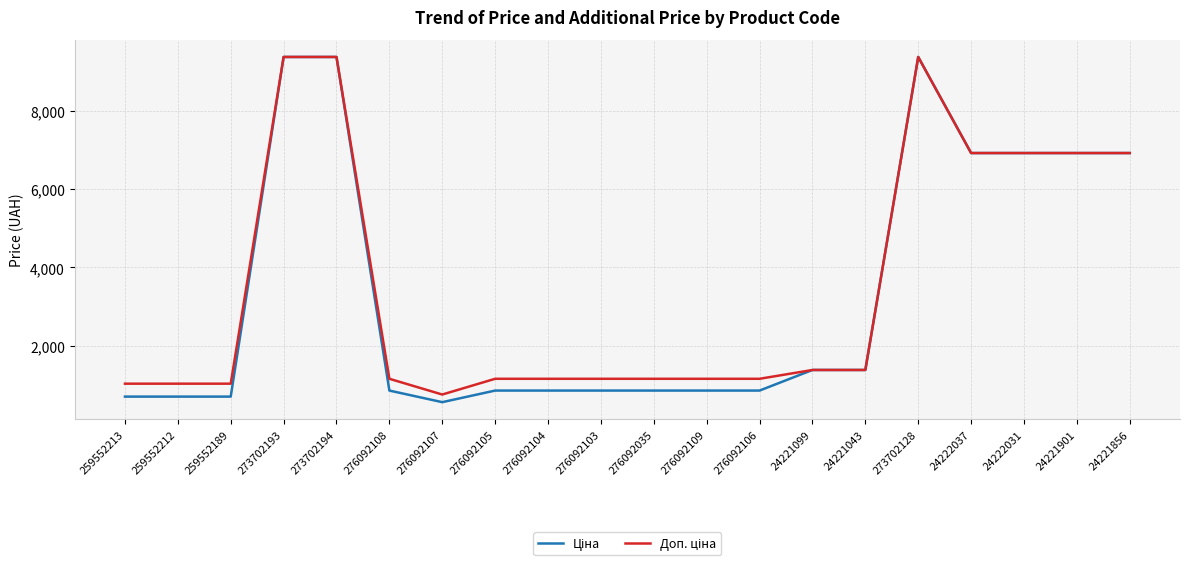

What is the total value across all series at 259552189?

1718.3